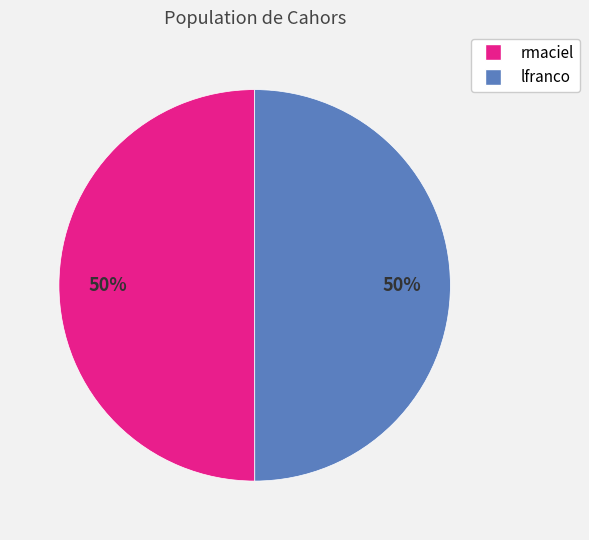

True or false: lfranco accounts for 64% of the total.

False